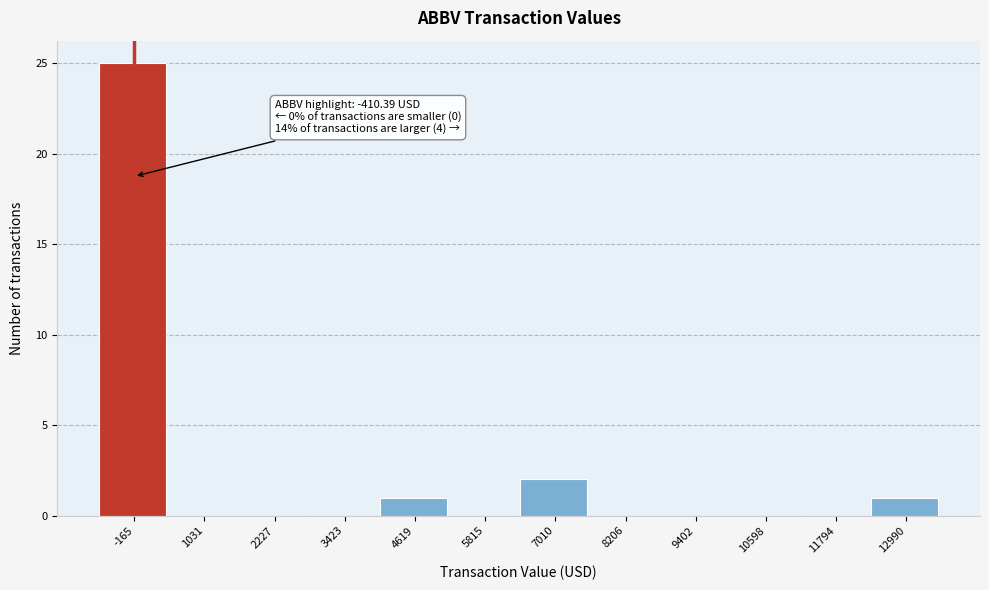

Over which range of the x-axis is the bar tallest?

-800 to 400